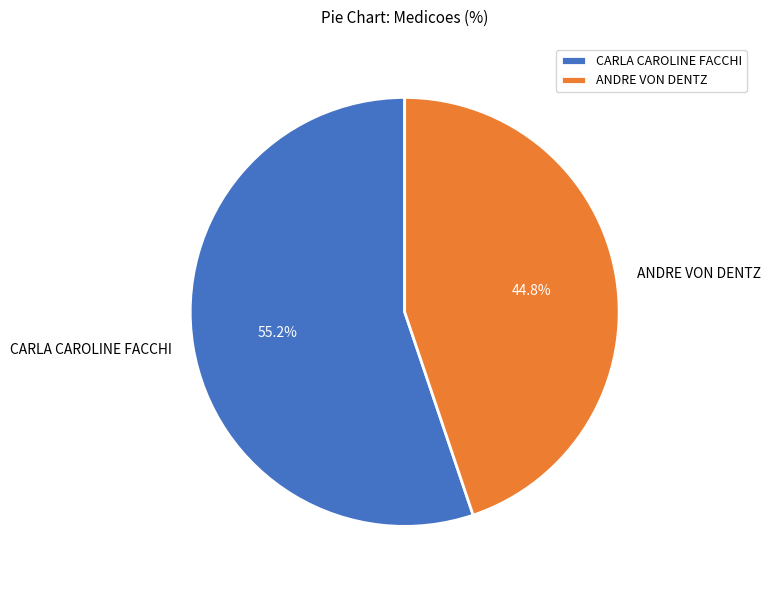

How many segments does this pie chart have?

2